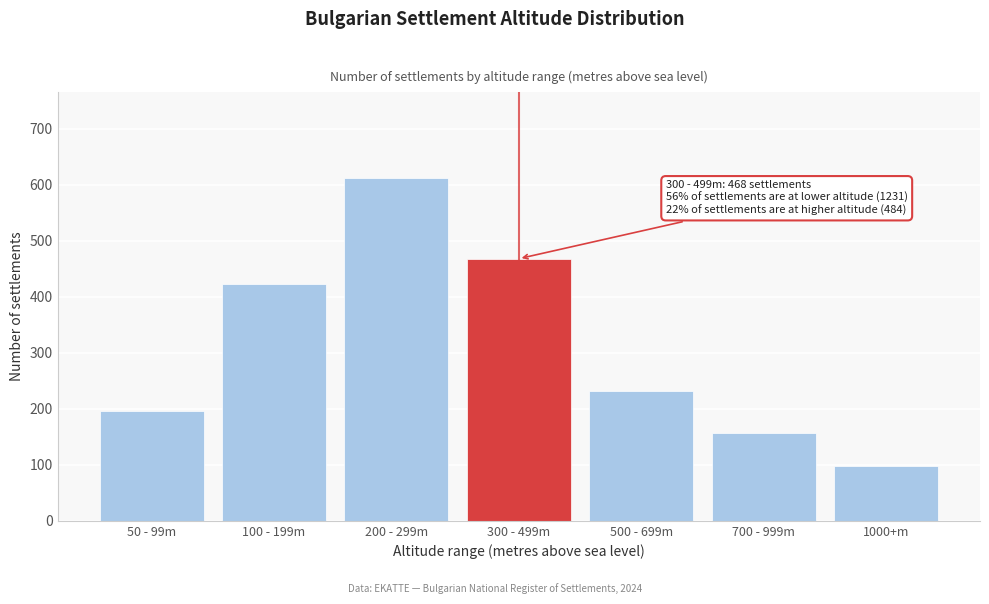

Reading right to left, extract all data points from this chart.

97	156	231	468	612	423	196